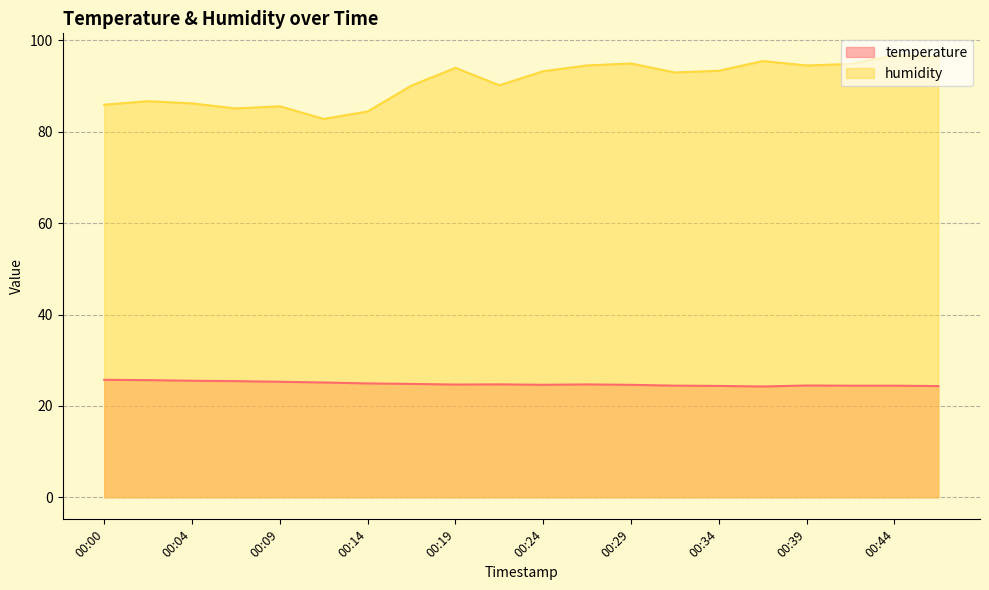

What is the spread (max minus min) of values at 00:24?

68.6